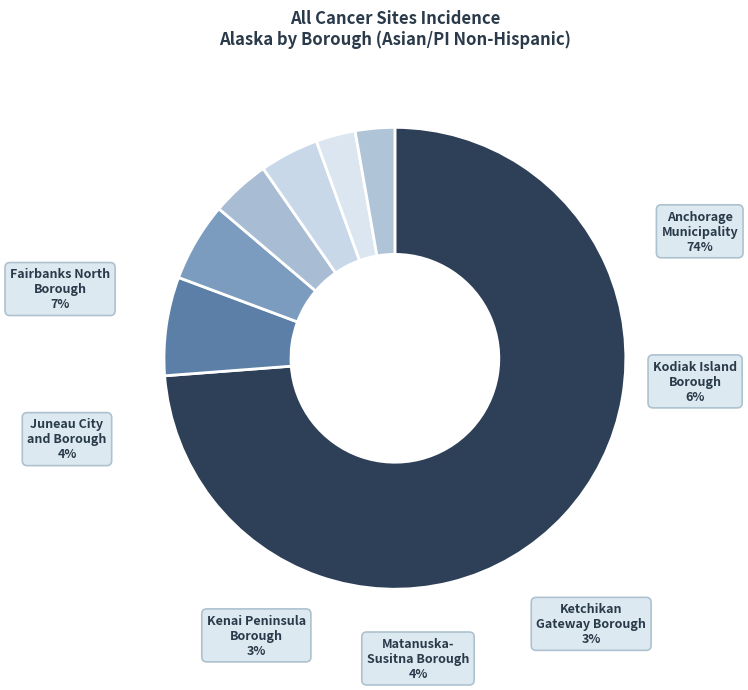

Is it true that Anchorage Municipality is 65% of the pie?

False